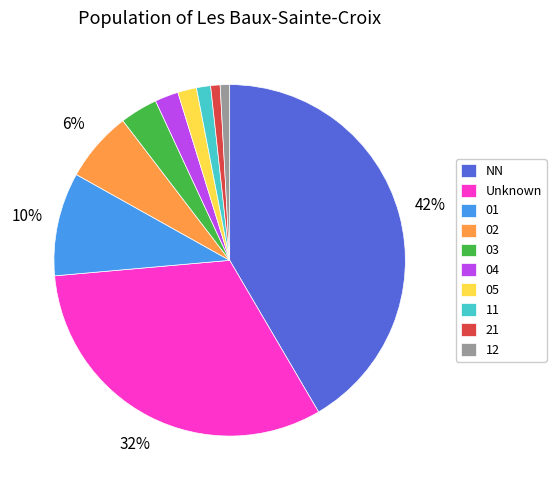

Does any single category account for the majority?

No